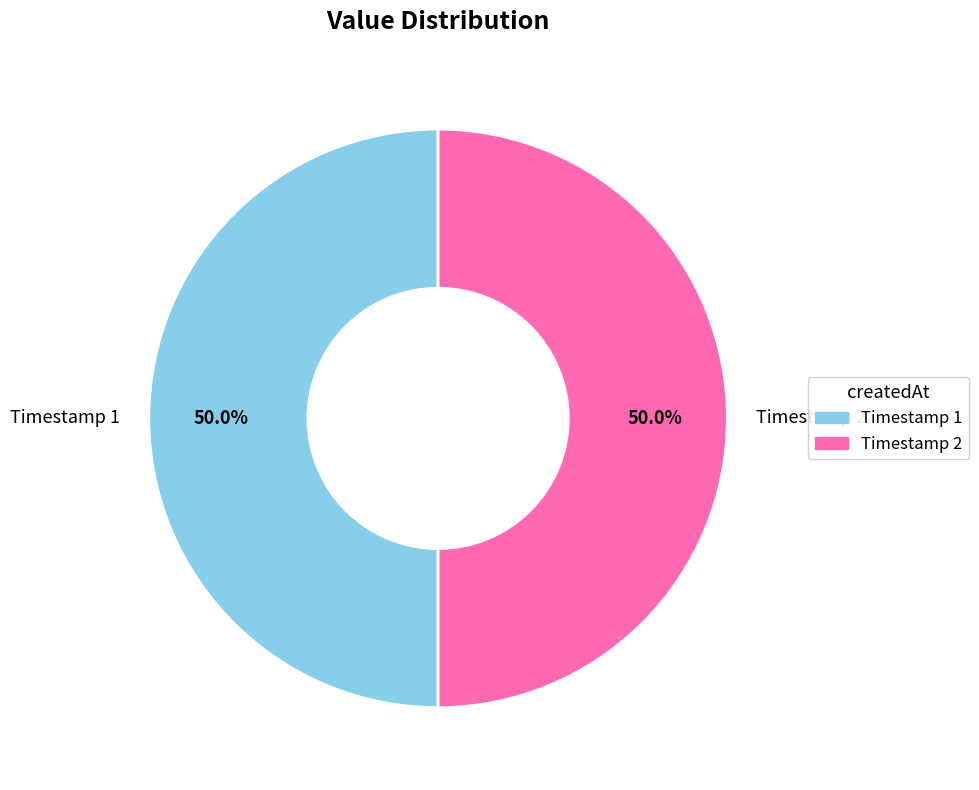

Is the sum of Timestamp 2 and Timestamp 1 greater than half?

Yes